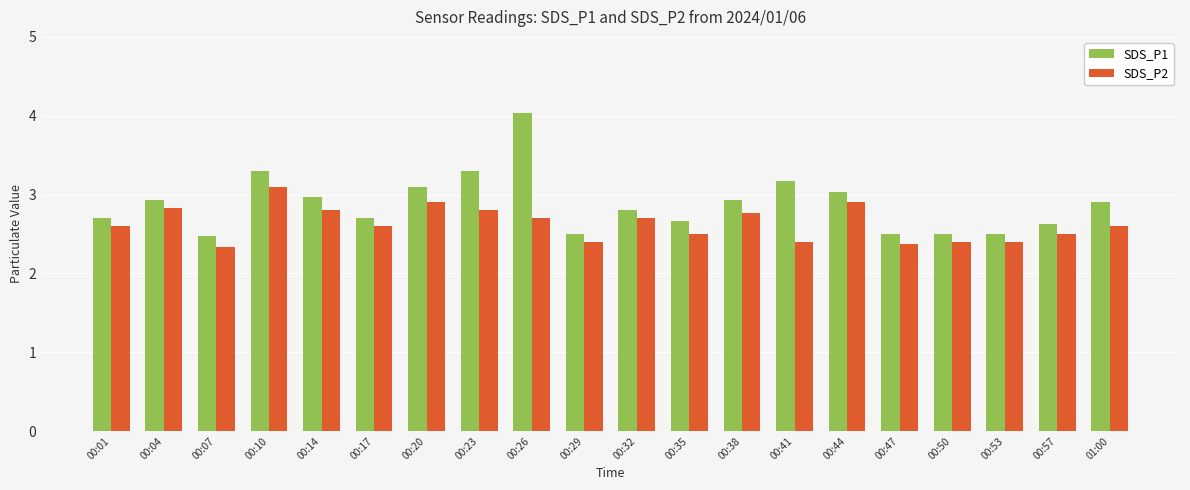

At 00:01, list the series in order from largest to smallest.

SDS_P1, SDS_P2